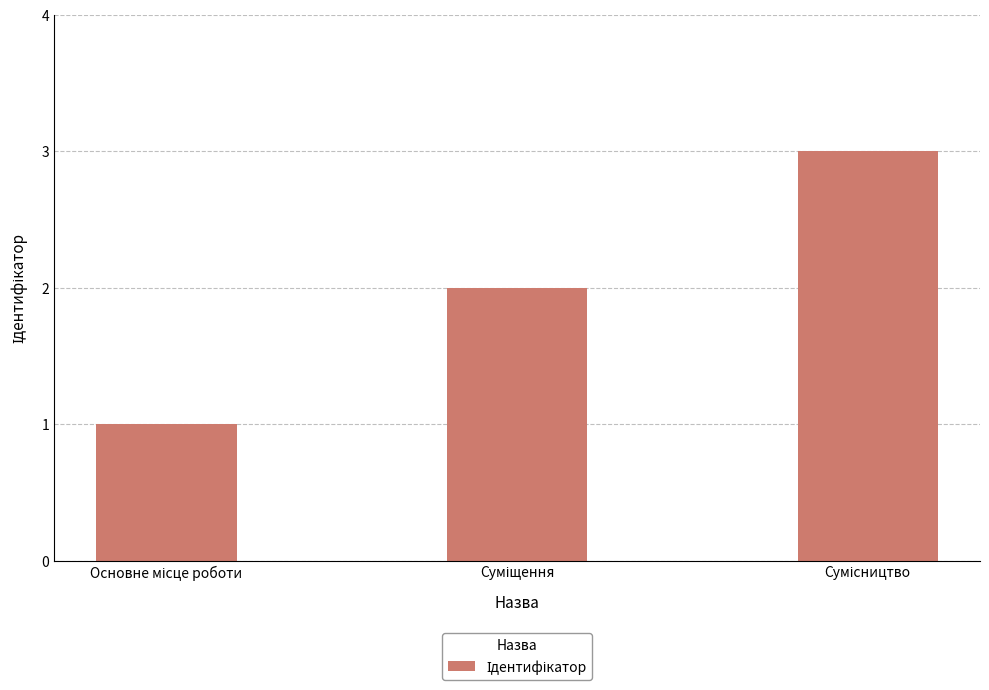

How many data points are less than 2?

1